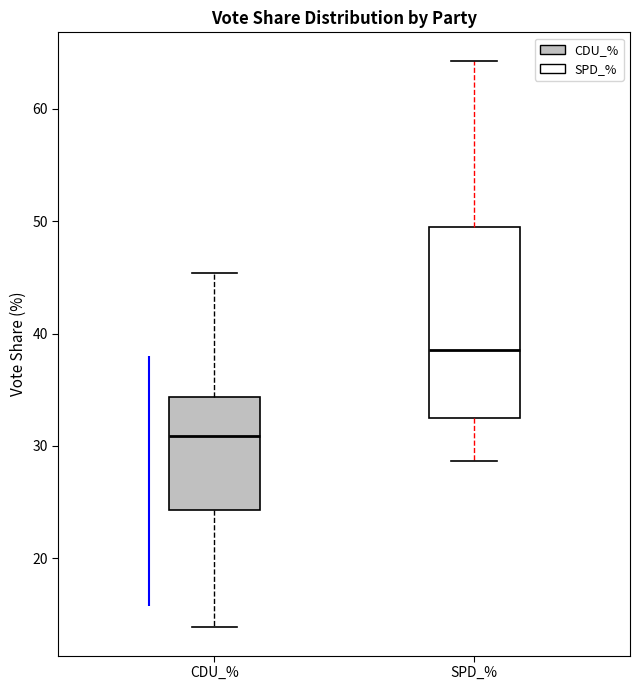

Reading left to right, transcribe this box plot: for each box, give where its median line is, the range the box spans, and where its two whiskers end, as read against the y-axis. The values are not printed on the chart, so give them approximately, as read against the axis.

CDU_%: median 31, box 24 to 34, whiskers 14 to 45
SPD_%: median 39, box 33 to 49, whiskers 29 to 64